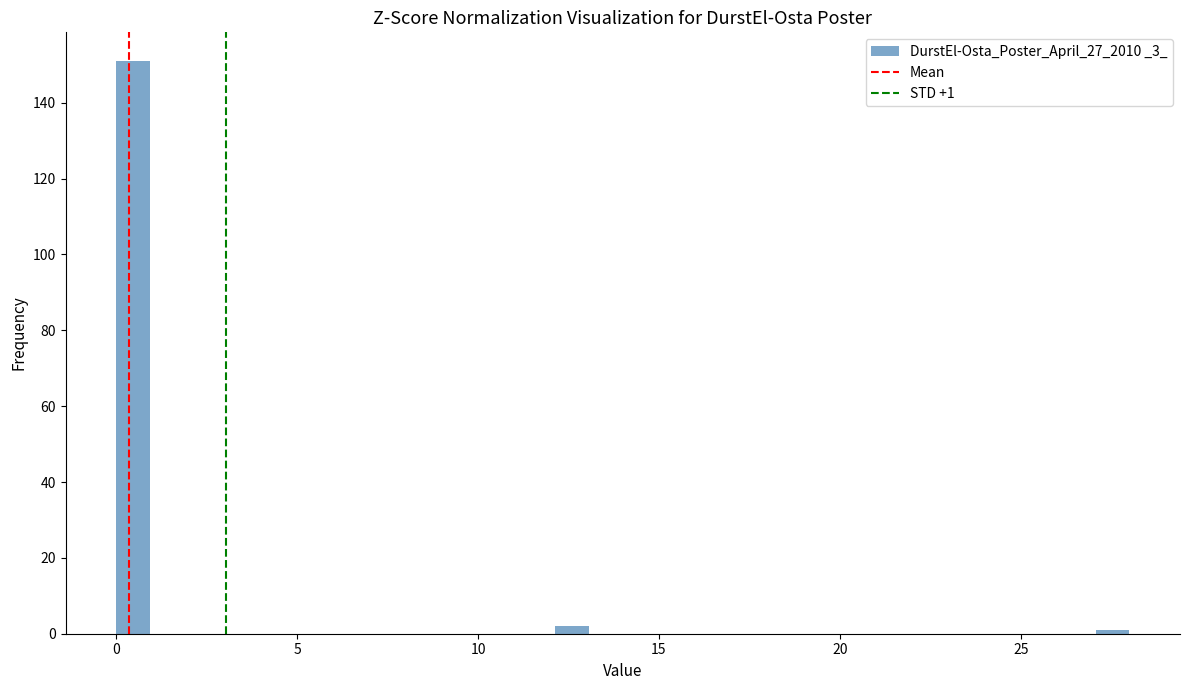

Read against the x-axis, roughly where is the centre of the tallest bar?

0.5